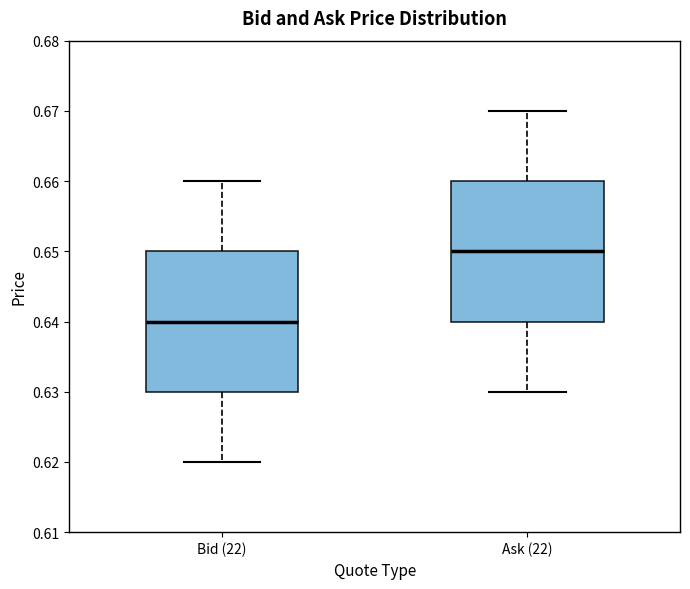

Where does the lower whisker of the box for Ask (22) end on the y-axis? The values are not printed on the chart, so give them approximately, as read against the axis.

0.63